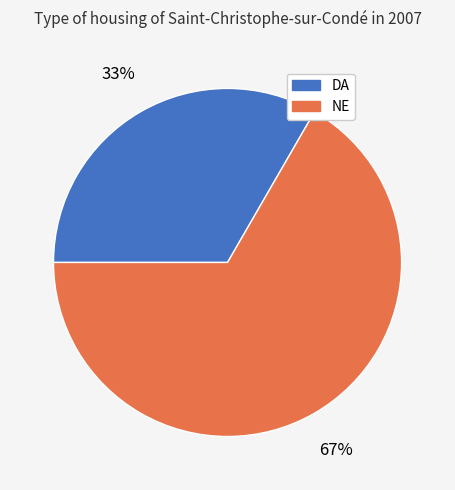

Combined, do NE and DA account for over 50%?

Yes